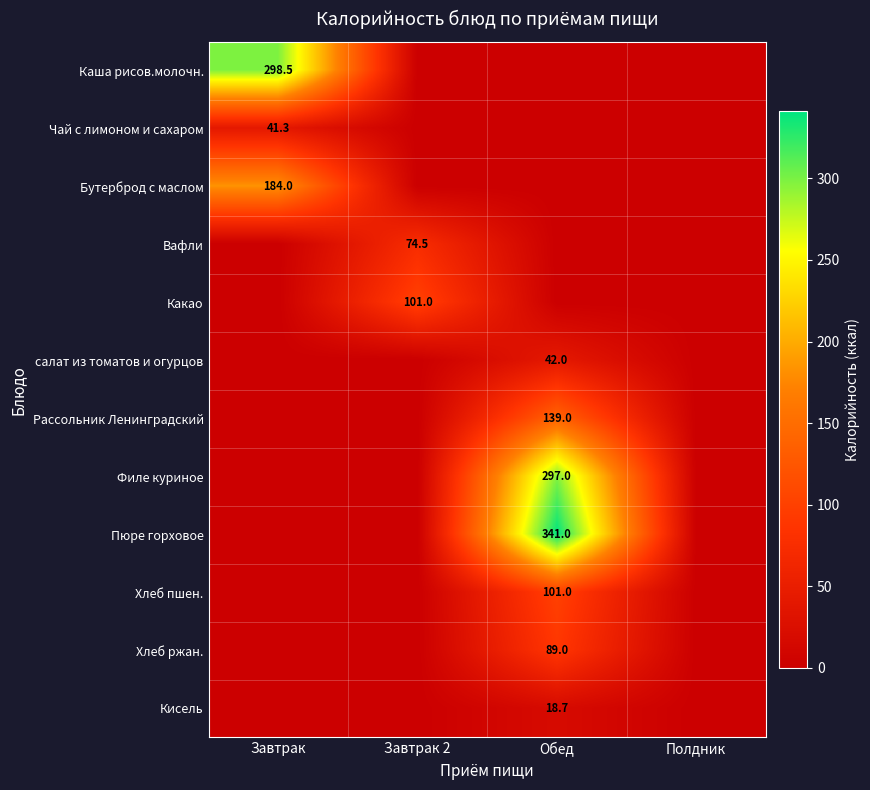

At which category does the chart reach its peak across all series?

Обед